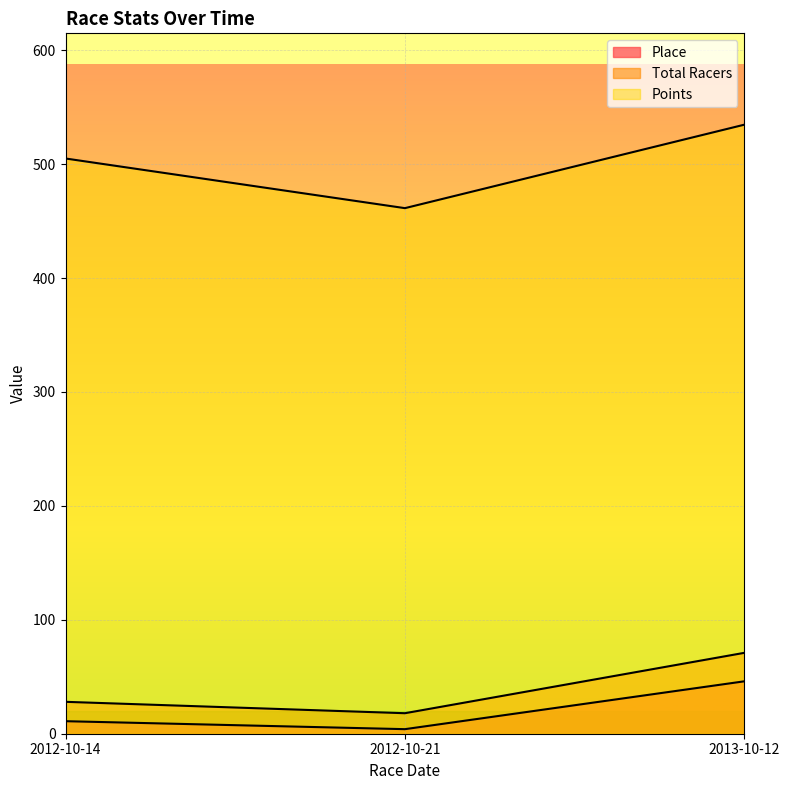

What is the minimum value for Total Racers?

18.0